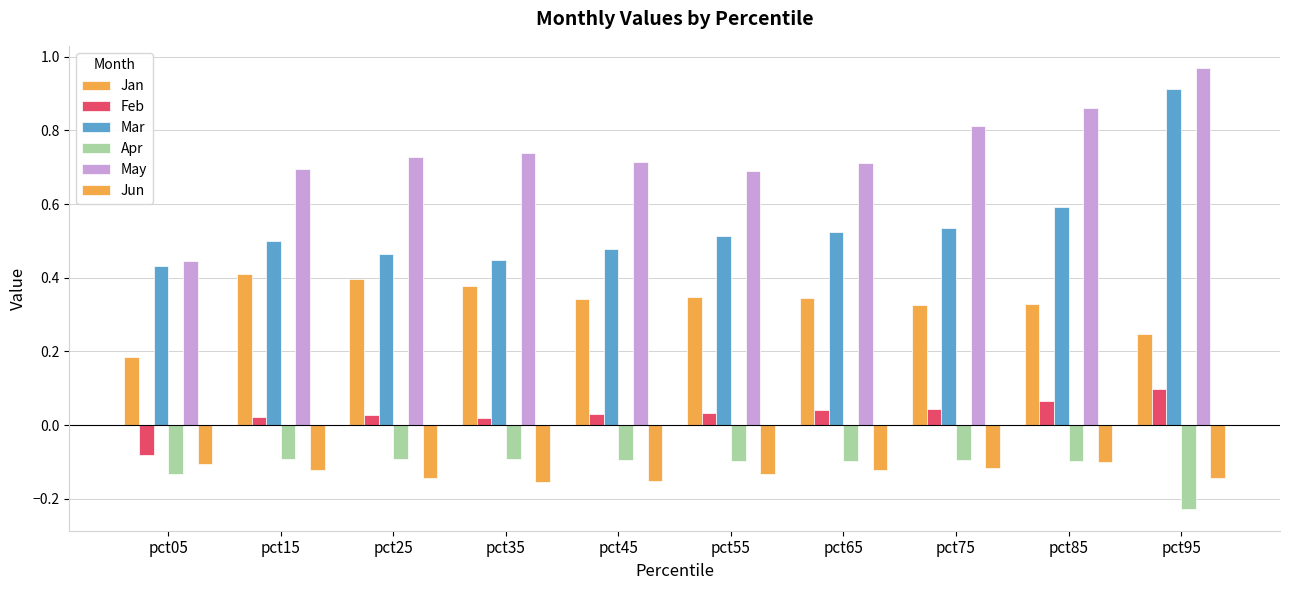

How many series are shown in this chart?

6